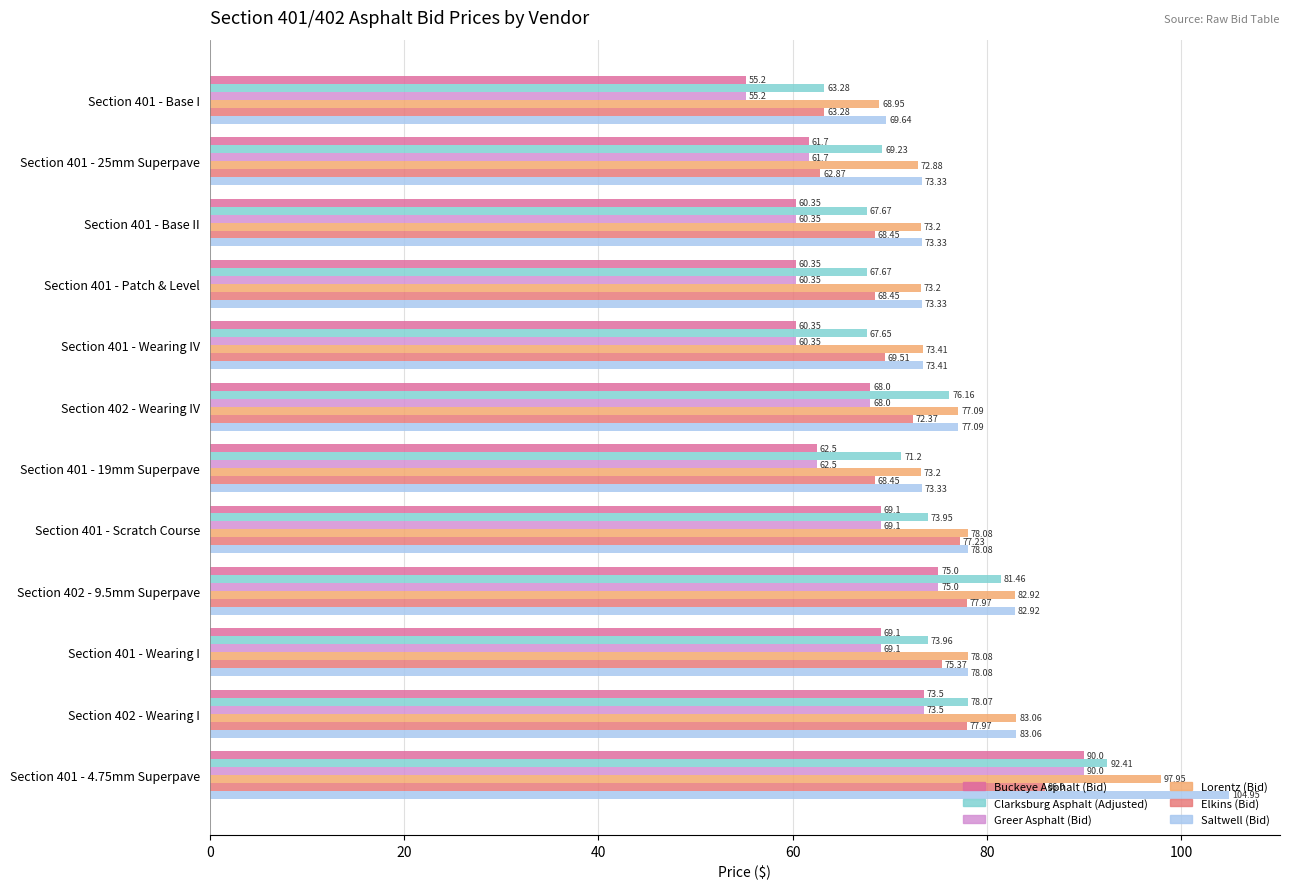

Which series has the largest range (max minus min)?

Saltwell (Bid)